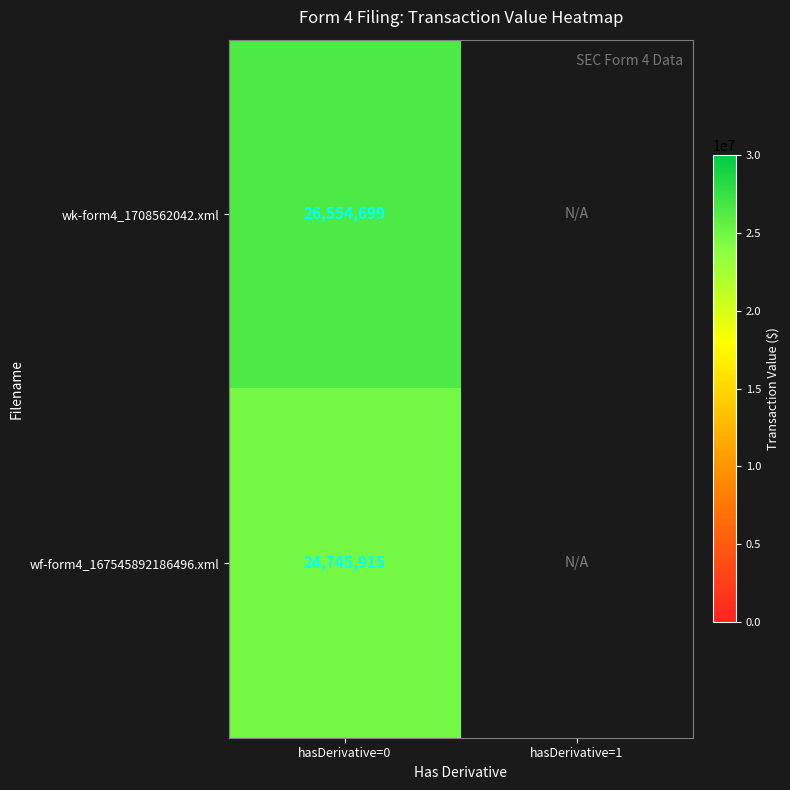

At hasDerivative=0, list the series in order from largest to smallest.

wk-form4_1708562042.xml, wf-form4_167545892186496.xml